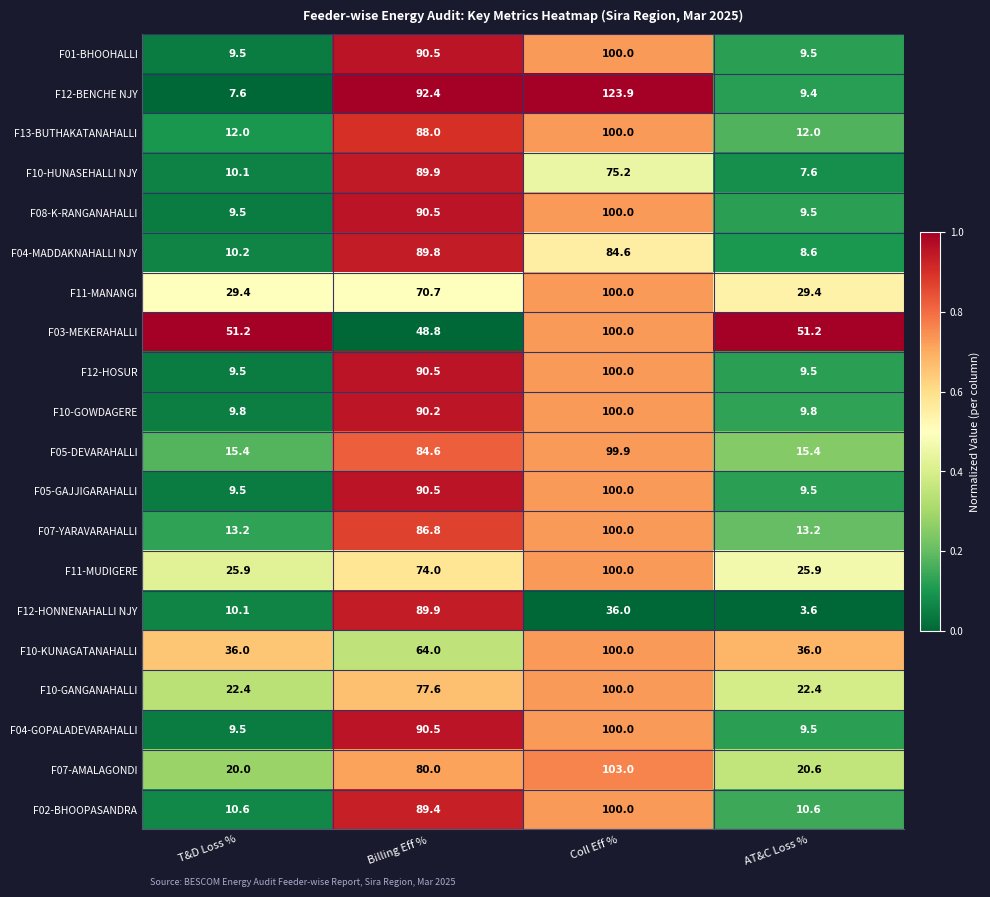

What is the sum of the F10-HUNASEHALLI NJY values at T&D Loss % and Billing Eff %?

100.0